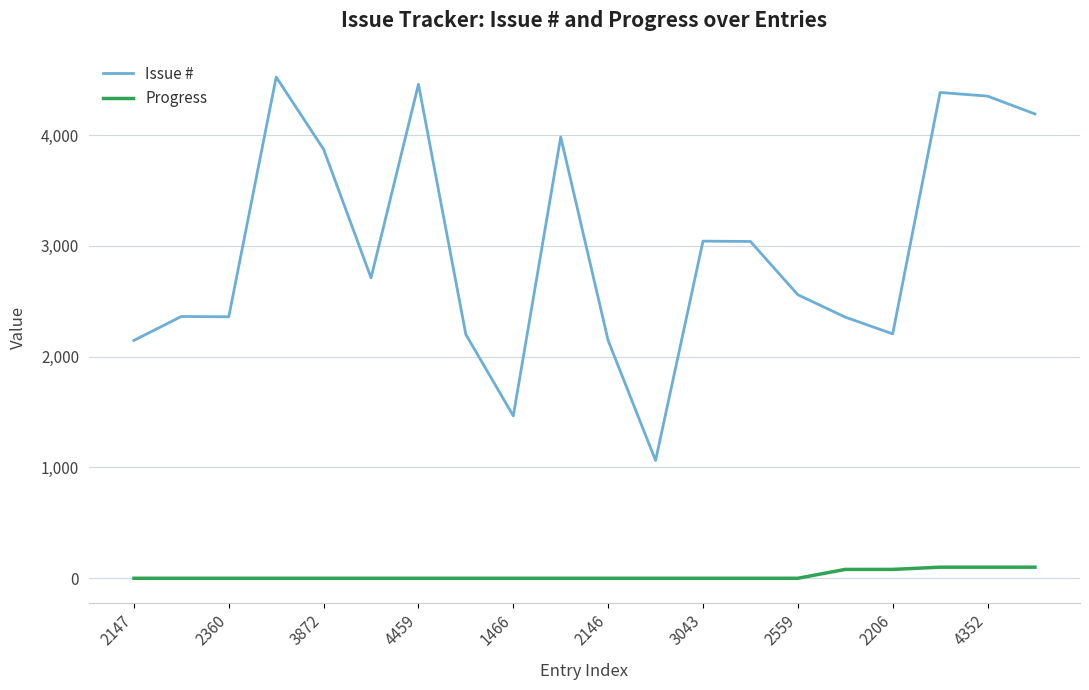

How many lines are shown in the chart?

2